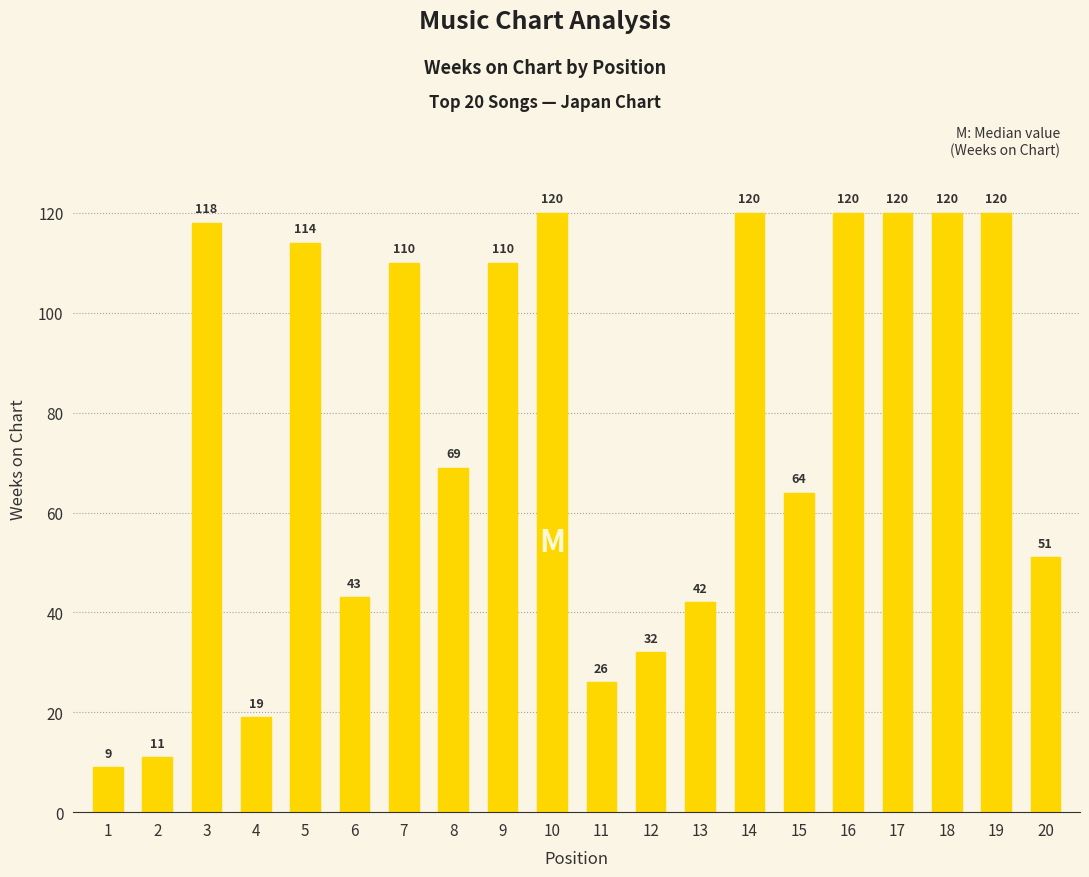

What is the difference between the values at 3 and 18?

2